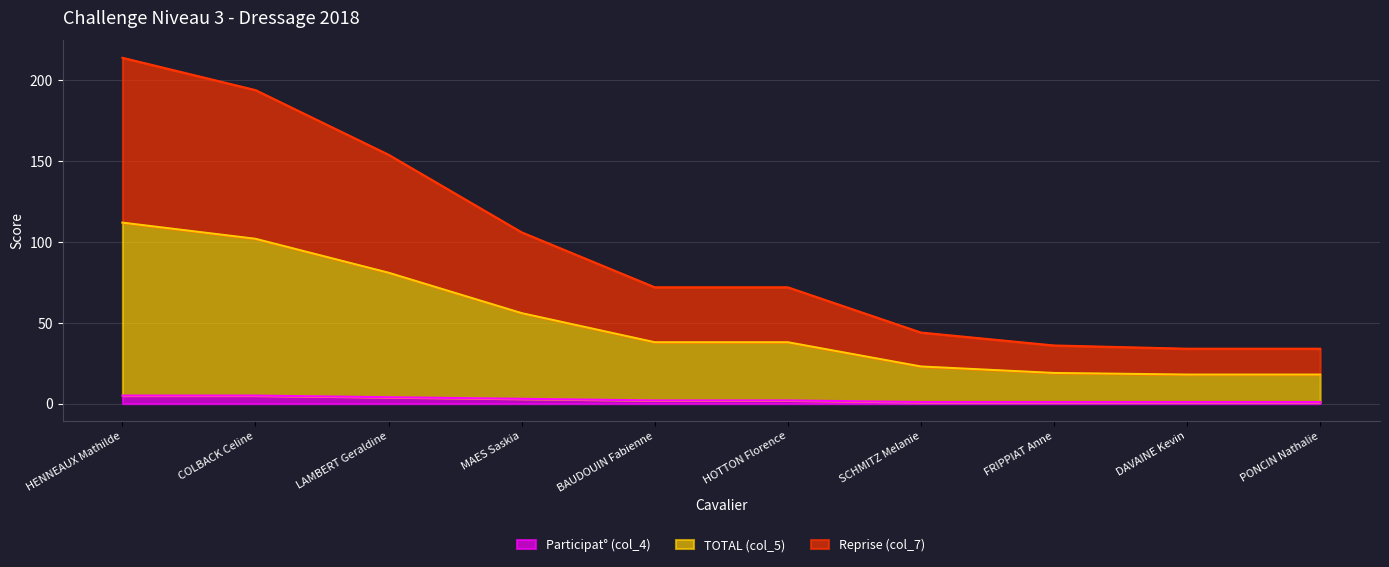

True or false: TOTAL (col_5) has a value of 327 at COLBACK Celine.

False